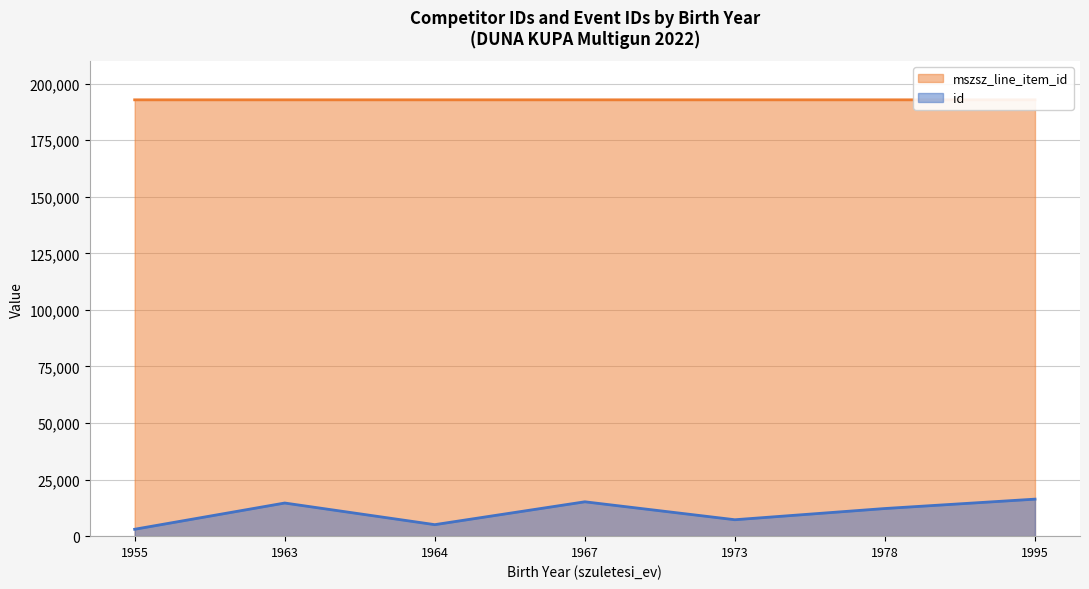

Which category has the lowest value across all series?

1955